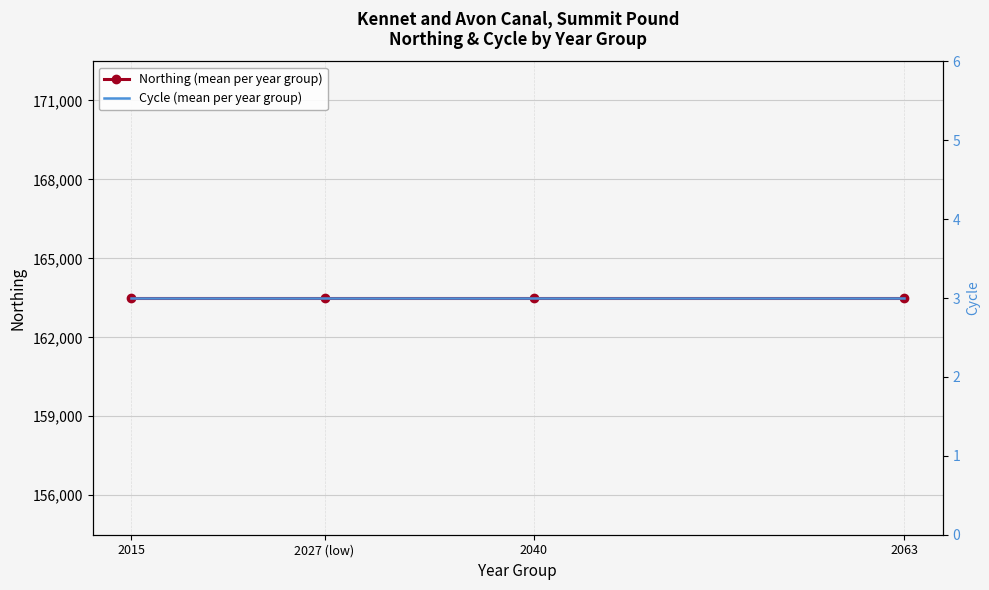

What are all the series names shown in the legend?

Northing (mean per year group), Cycle (mean per year group)